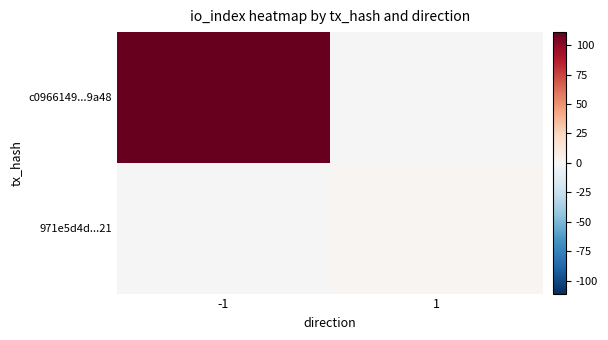

Rank the categories by 971e5d4d...21 value from lowest to highest.

-1, 1